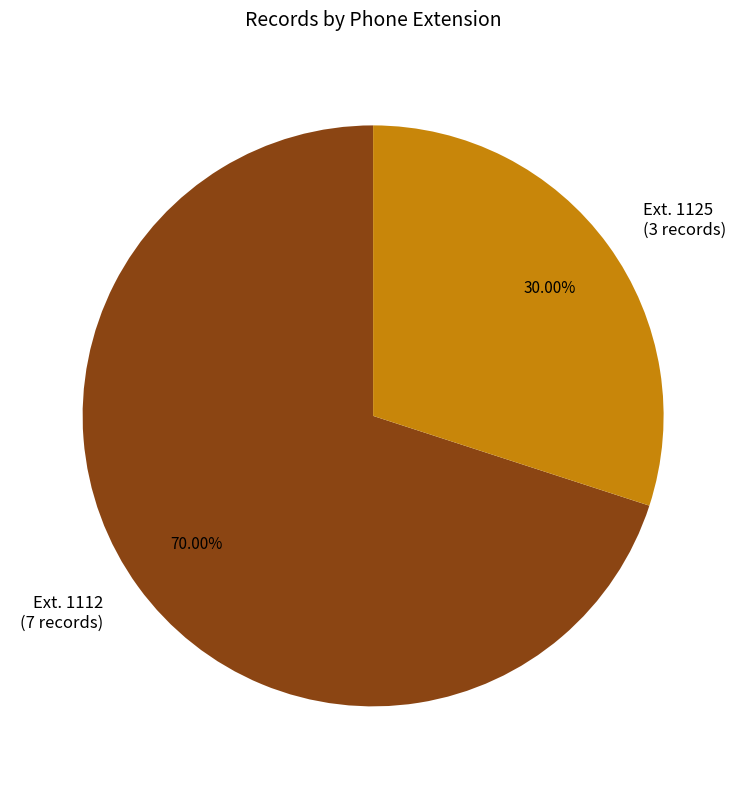

Which category accounts for the majority?

Ext. 1112 (7 records)